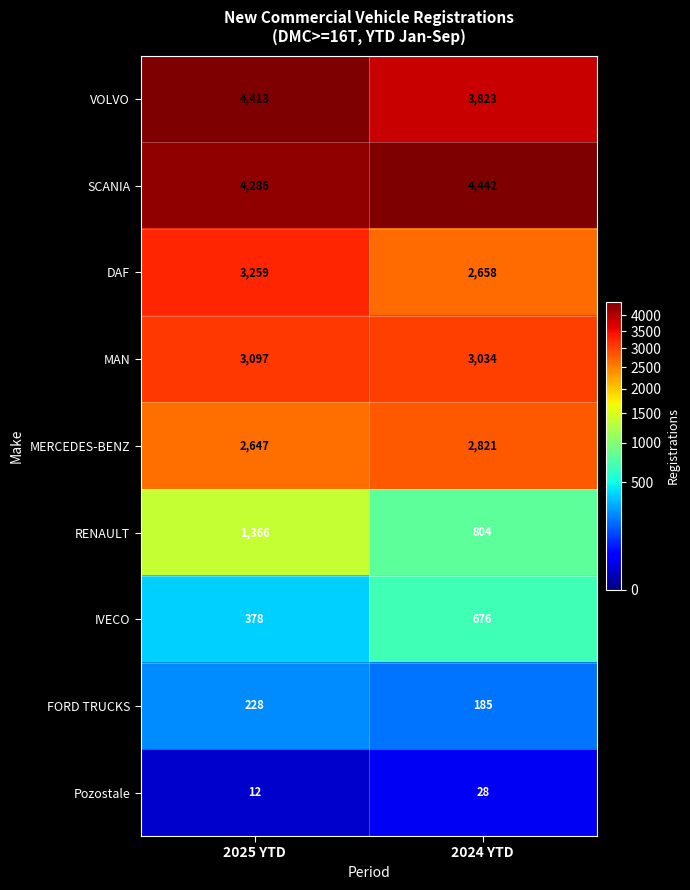

Where is MERCEDES-BENZ nearest to the value 2734?

2025 YTD